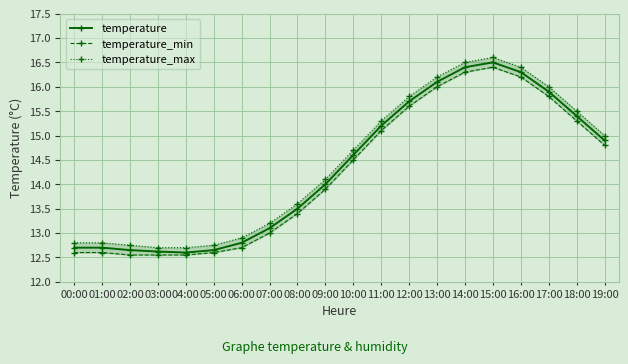

At which label is temperature closest to 14?

09:00